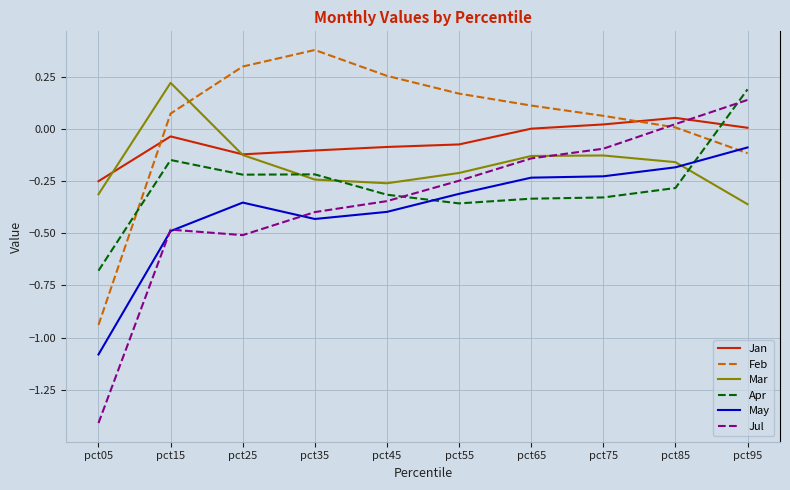

Which series has the largest total across all categories?

Feb